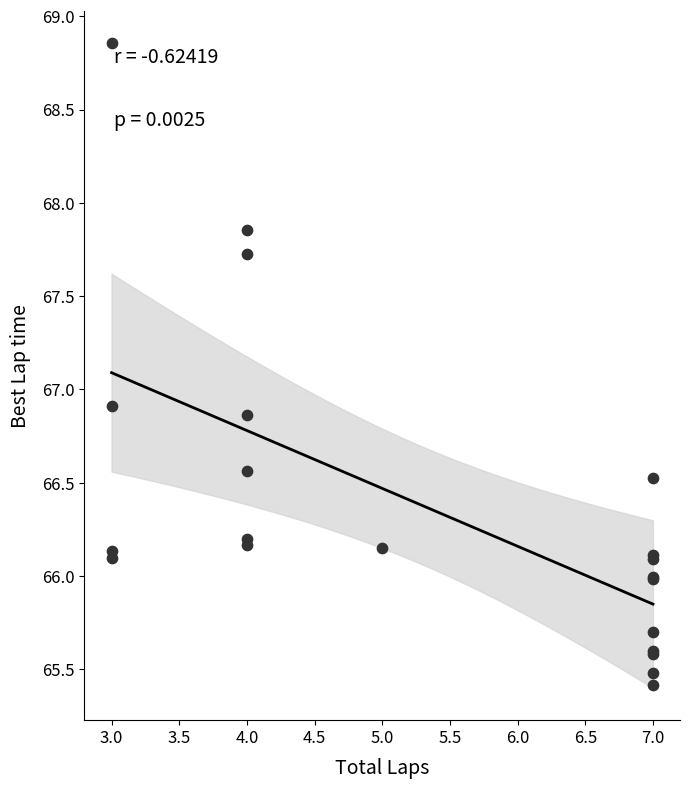

What Y value in the scatter plot is closest to 67?

66.9